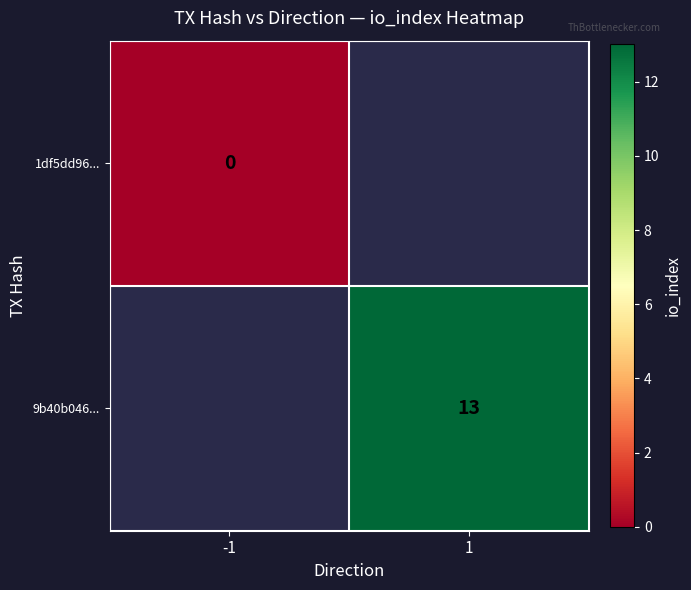

True or false: 9b40b046... has a value of 22 at 1.

False